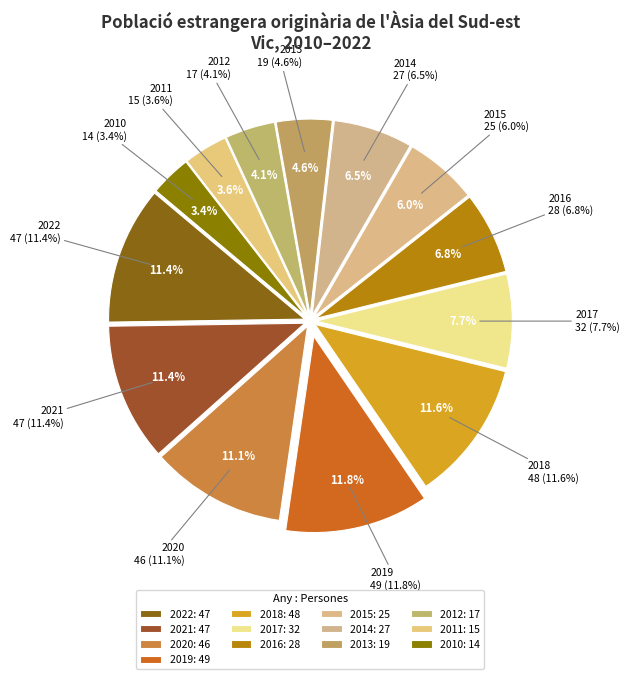

How many slices are in this pie chart?

13